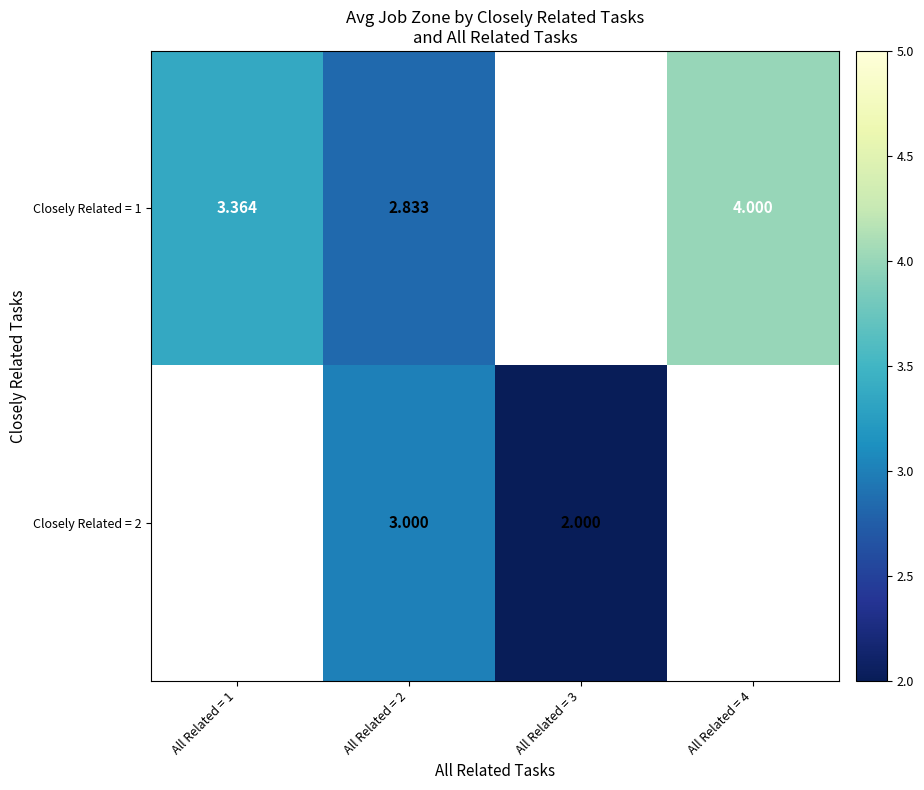

Count the number of data series in this chart.

2